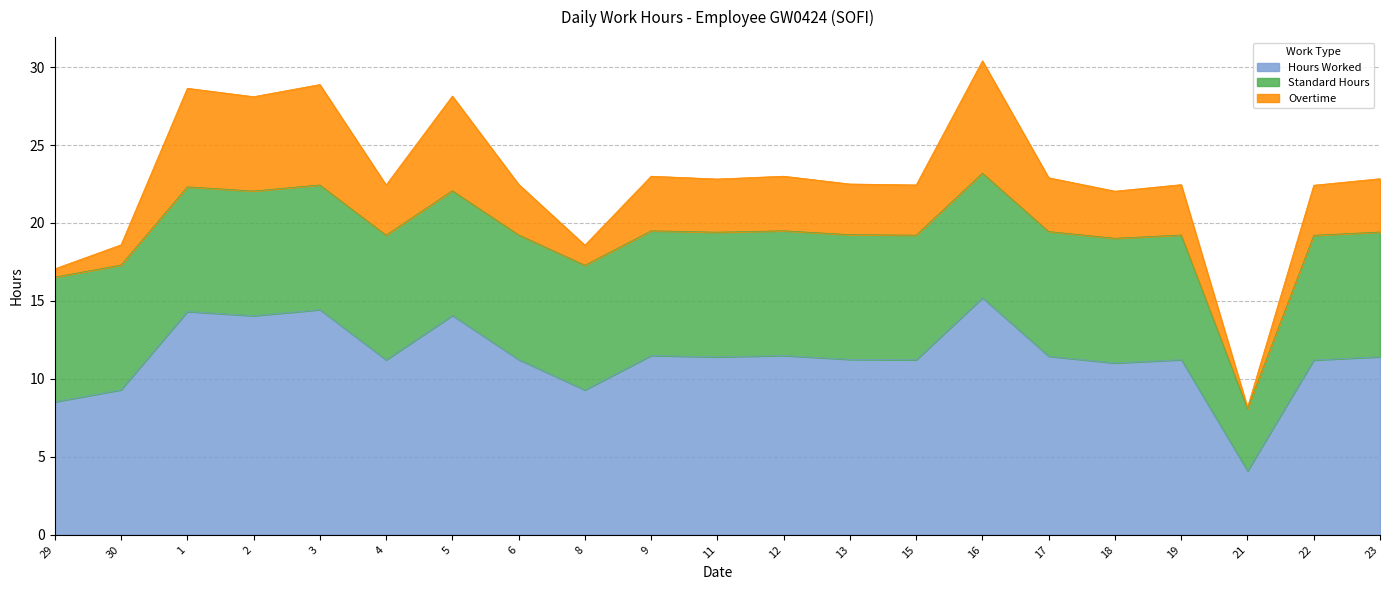

Does the chart display data point markers on the line(s)?

No